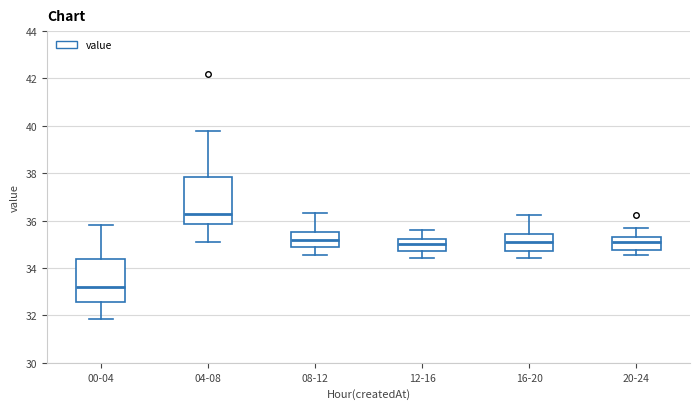

Reading left to right, transcribe this box plot: for each box, give where its median line is, the range the box spans, and where its two whiskers end, as read against the y-axis. The values are not printed on the chart, so give them approximately, as read against the axis.

00-04: median 33.2, box 32.6 to 34.4, whiskers 31.8 to 35.8
04-08: median 36.2, box 35.8 to 37.8, whiskers 35.2 to 39.8
08-12: median 35.2, box 35.0 to 35.6, whiskers 34.6 to 36.4
12-16: median 35.0, box 34.8 to 35.2, whiskers 34.4 to 35.6
16-20: median 35.2, box 34.8 to 35.4, whiskers 34.4 to 36.2
20-24: median 35.2, box 34.8 to 35.4, whiskers 34.6 to 35.8